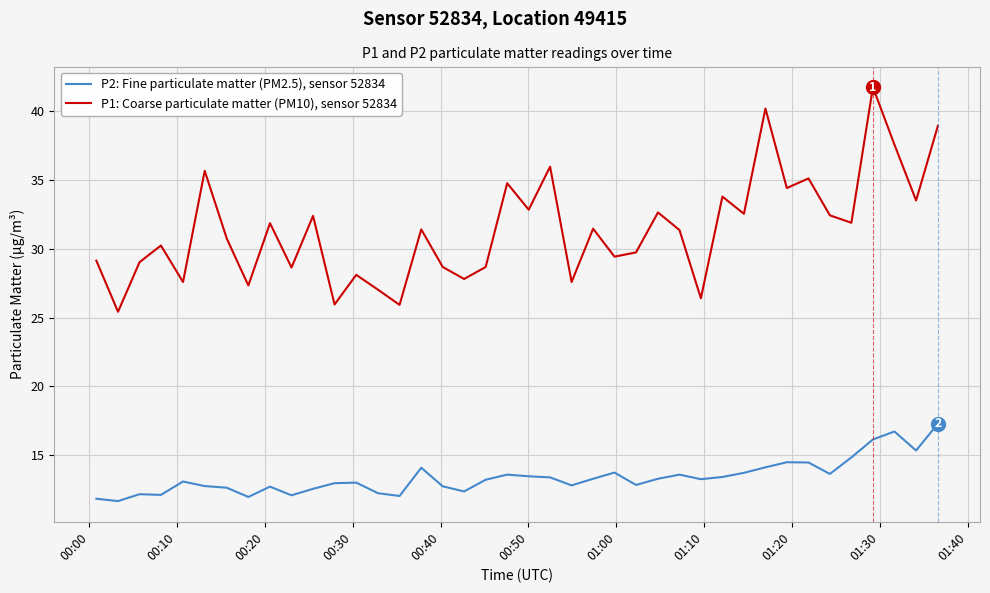

How many values in the P1: Coarse particulate matter (PM10), sensor 52834 series are below 31?

19